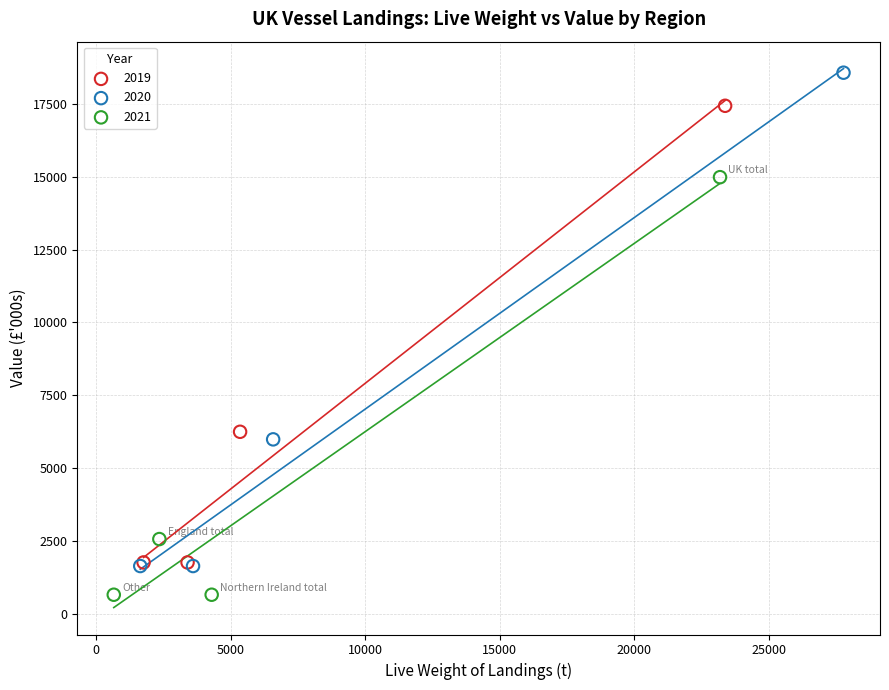

Which series contains the lowest Y value?

2021